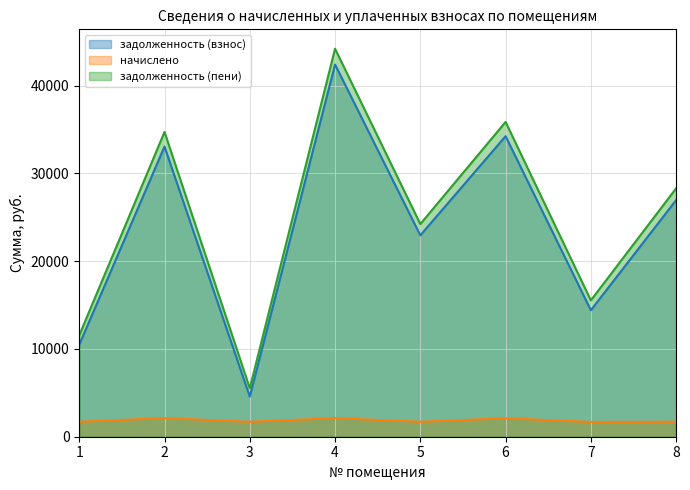

How many data points in начислено are above 1707?

6